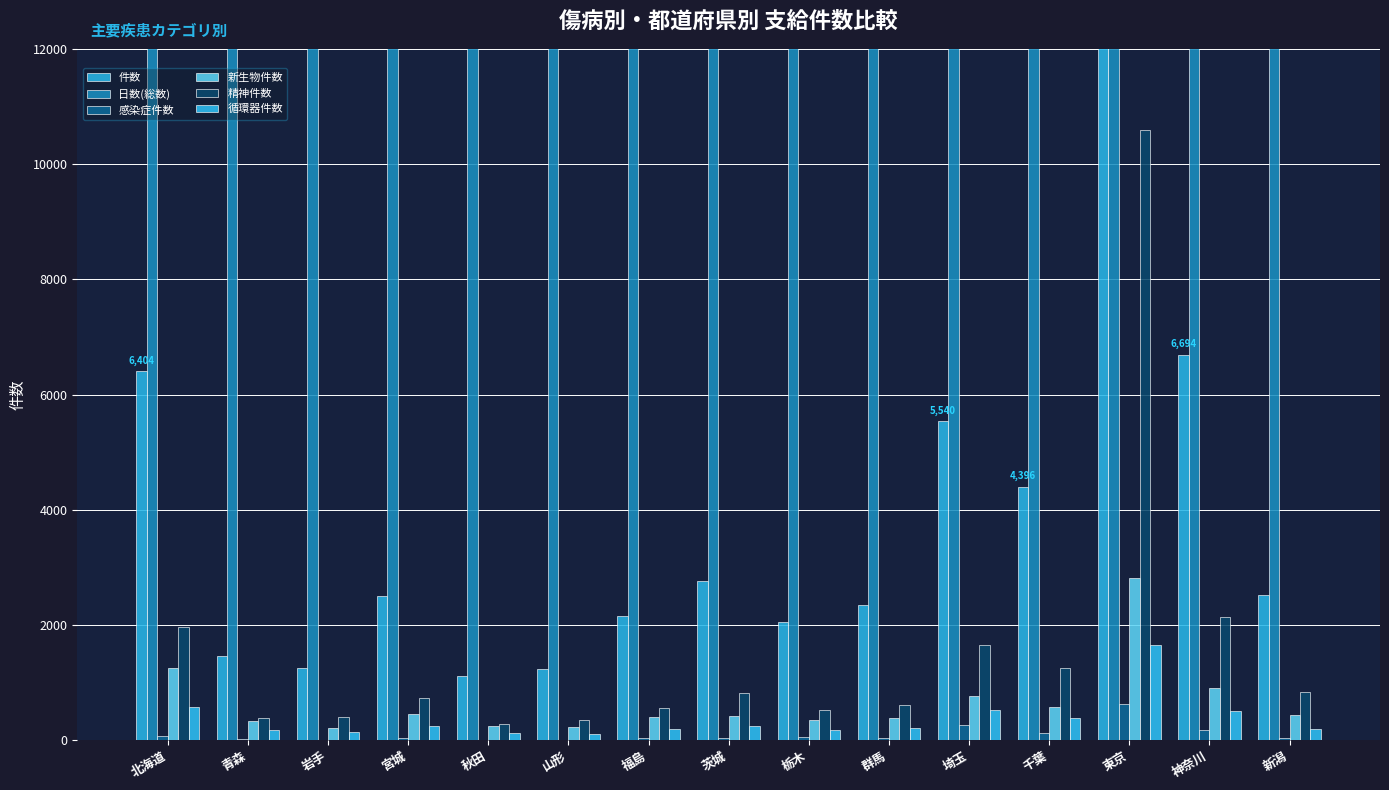

What is the maximum value shown in the chart?

789749